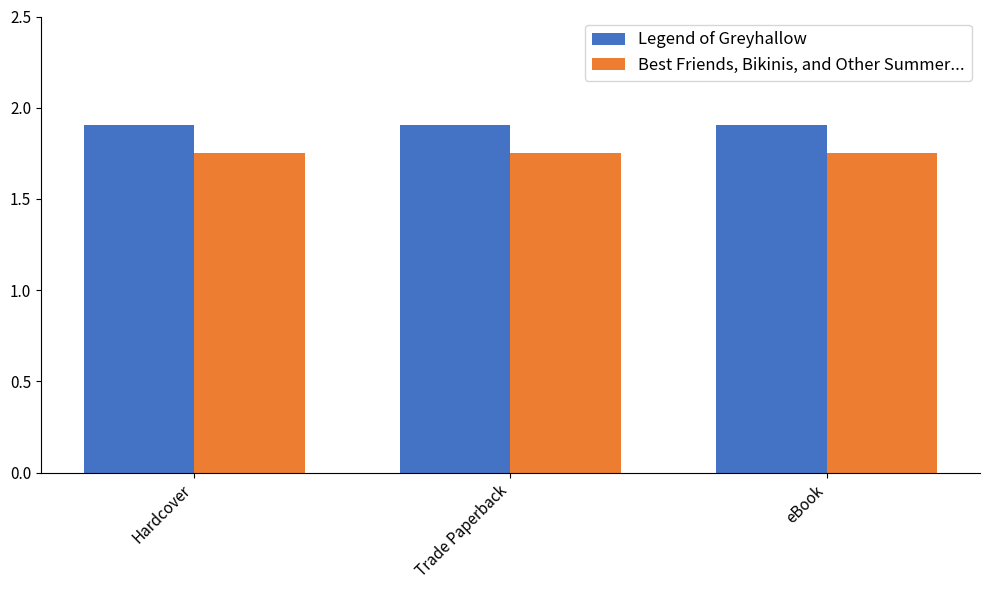

Rank the series at Trade Paperback from lowest to highest value.

Best Friends, Bikinis, and Other Summer..., Legend of Greyhallow